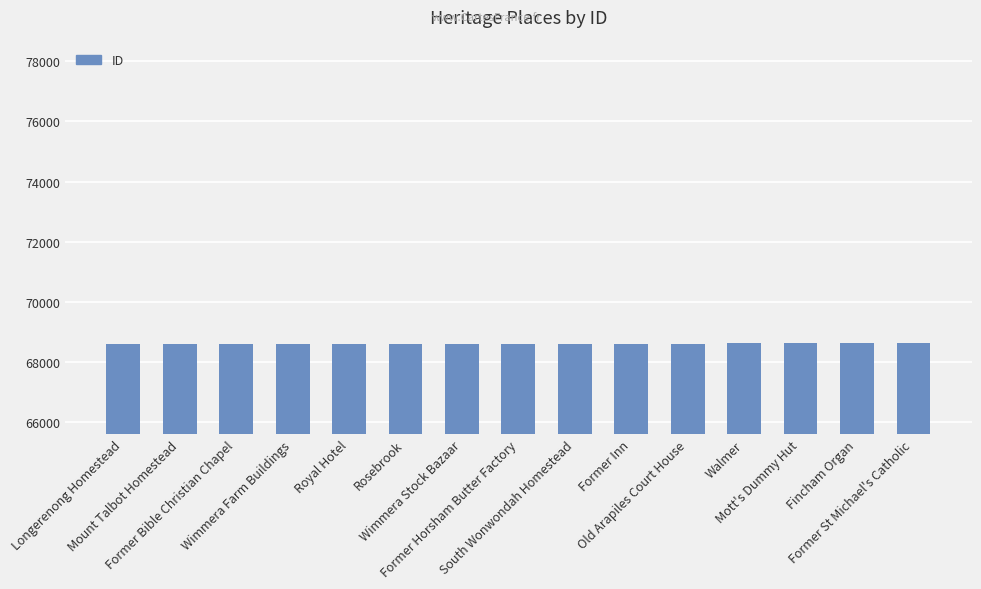

Is it true that the value at Former Inn is 123382?

False